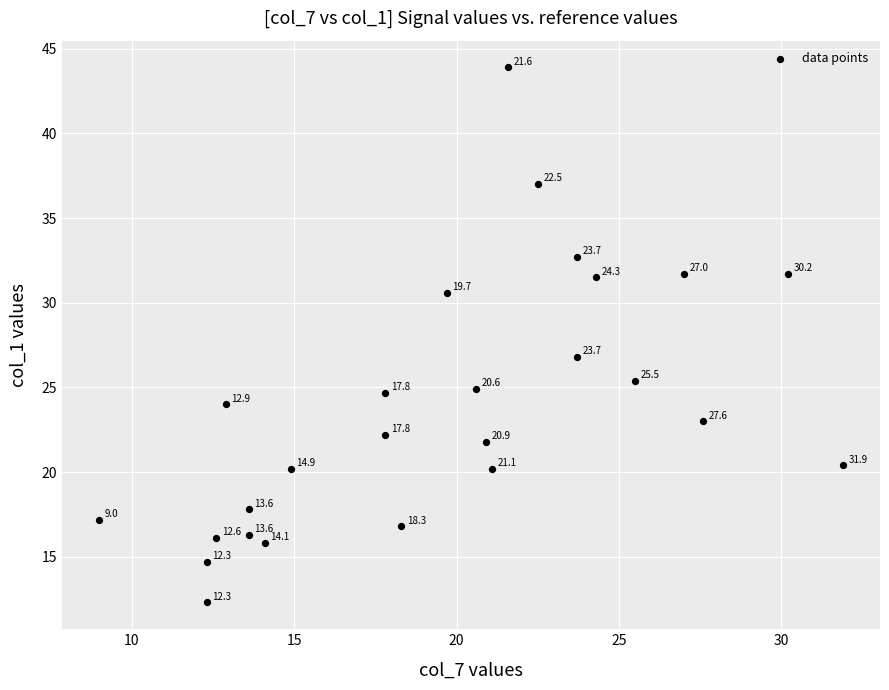

What Y value in the scatter plot is closest to 28?

26.8